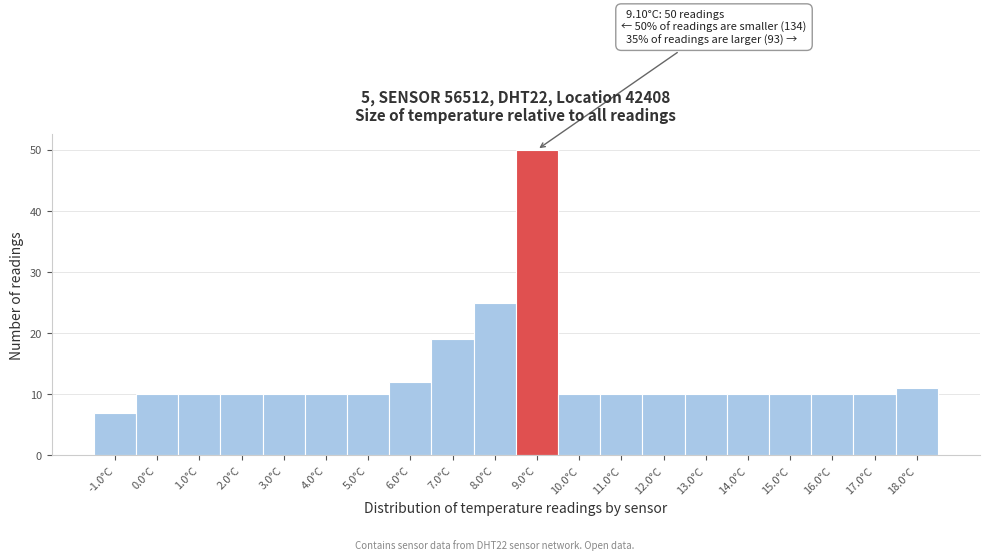

Reading left to right, transcribe all the data shown in this chart.

7	10	10	10	10	10	10	12	19	25	50	10	10	10	10	10	10	10	10	11